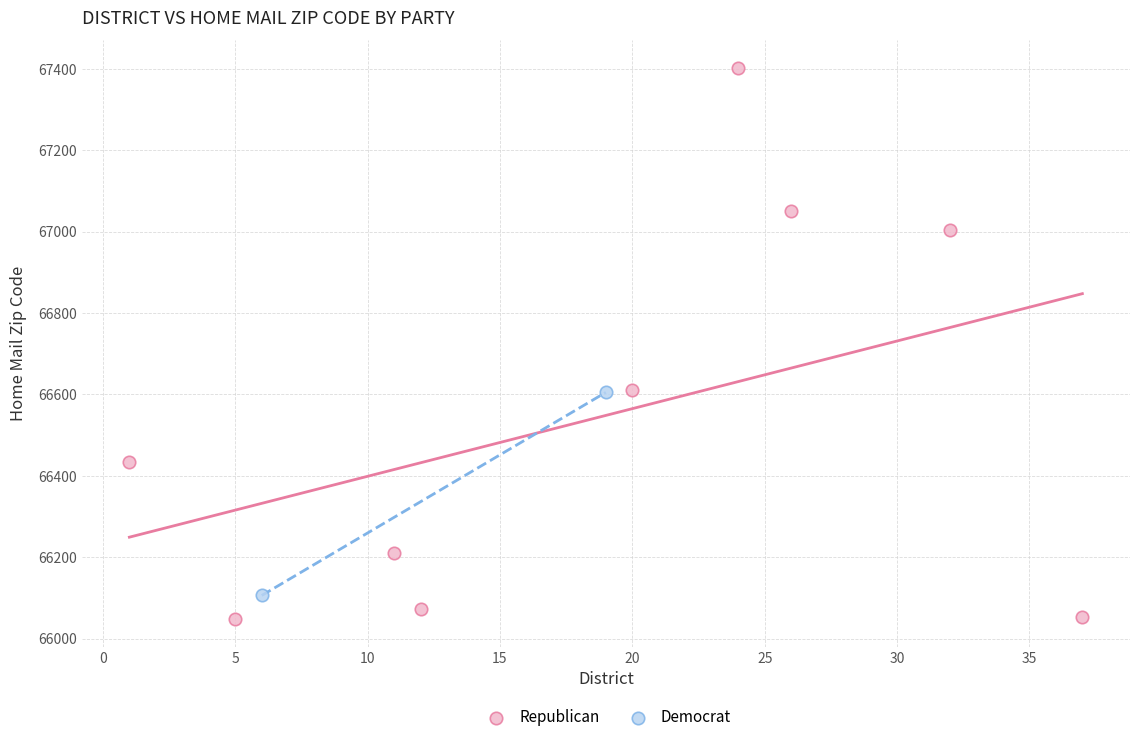

What are all the series names shown in the legend?

Republican, Democrat